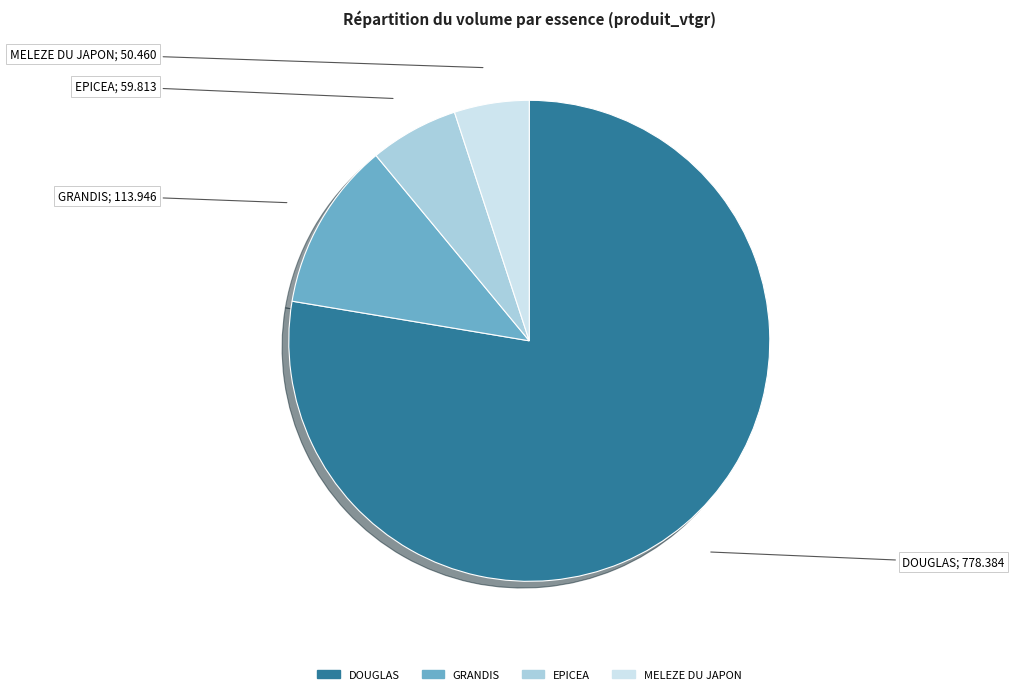

How many slices are in this pie chart?

4